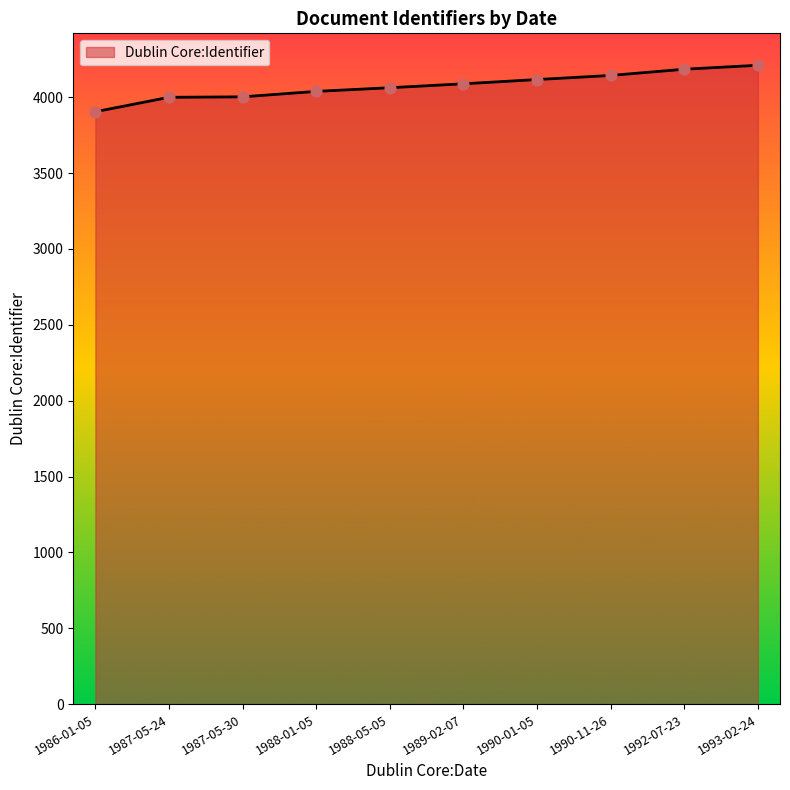

Between 1988-01-05 and 1993-02-24, which is larger?

1993-02-24